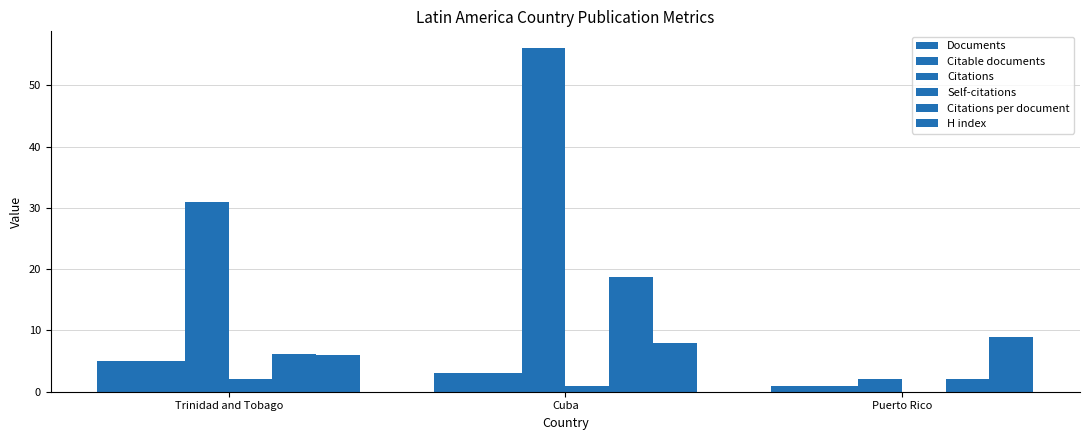

At Trinidad and Tobago, list the series in order from smallest to largest.

Self-citations, Documents, Citable documents, H index, Citations per document, Citations